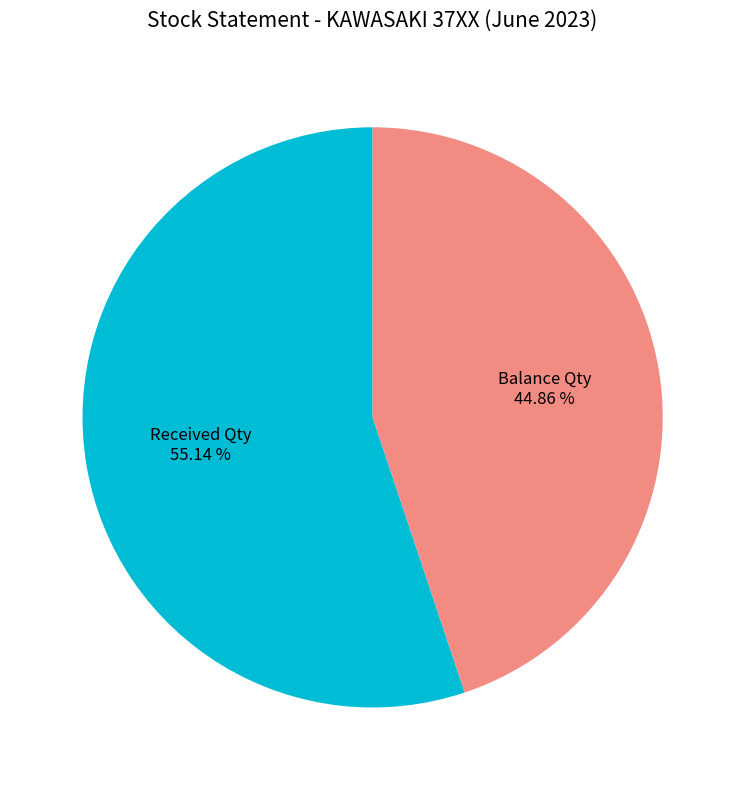

Does Received Qty account for over 50% of the chart?

Yes